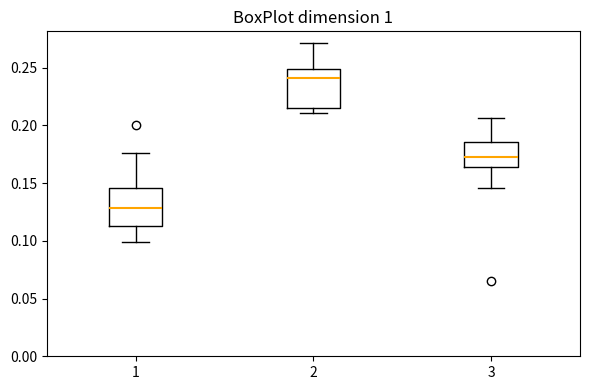

Which box's median line is the highest?

2